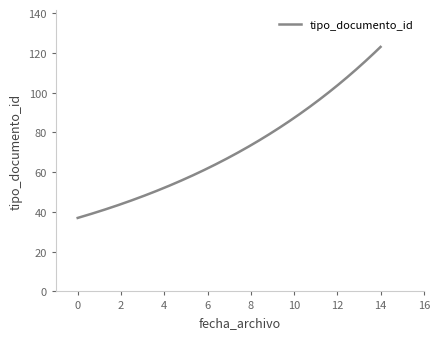

What is the difference between the maximum and minimum values?

86.0